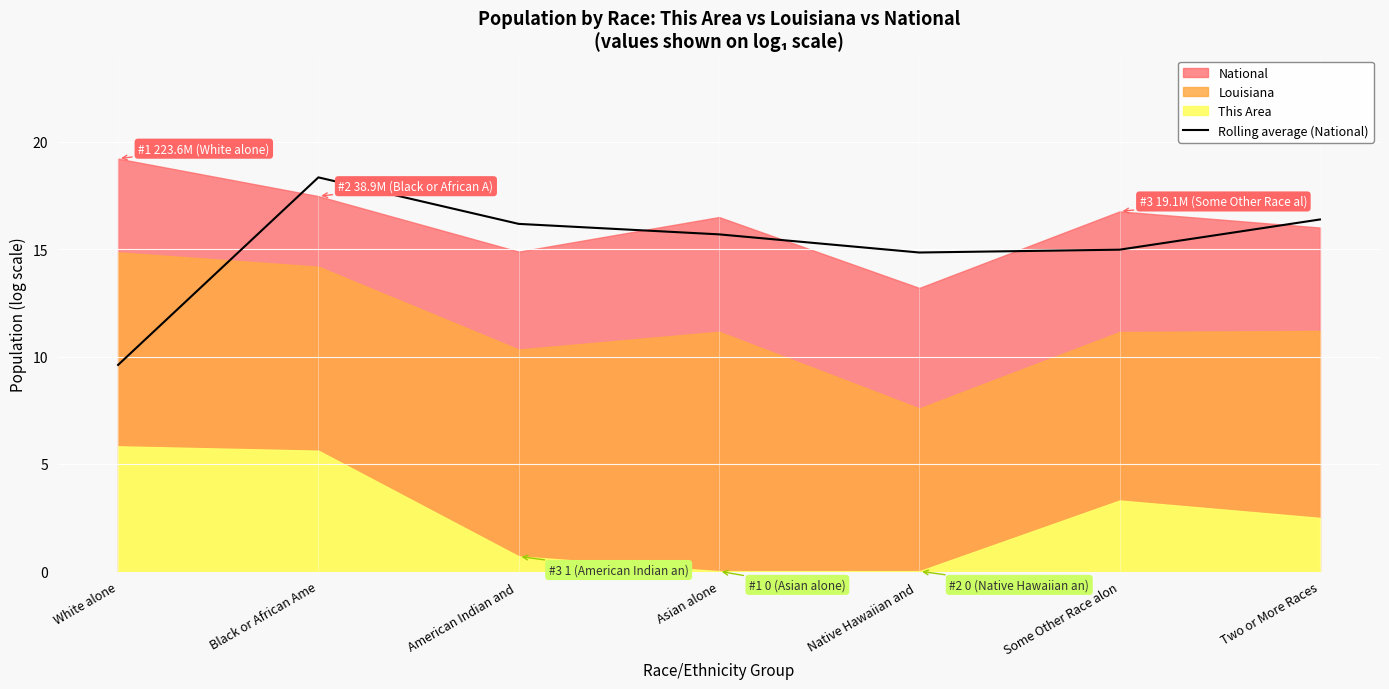

Reading left to right, extract all data points from this chart.

9.6	18.4	16.2	15.7	14.9	15.0	16.4